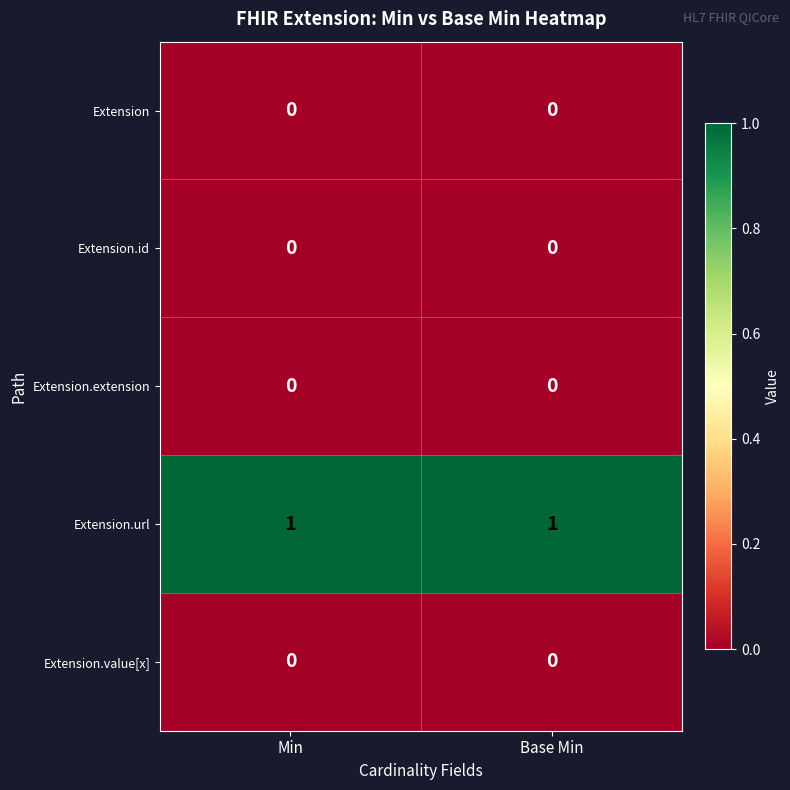

Which series has the largest total across all categories?

Extension.url